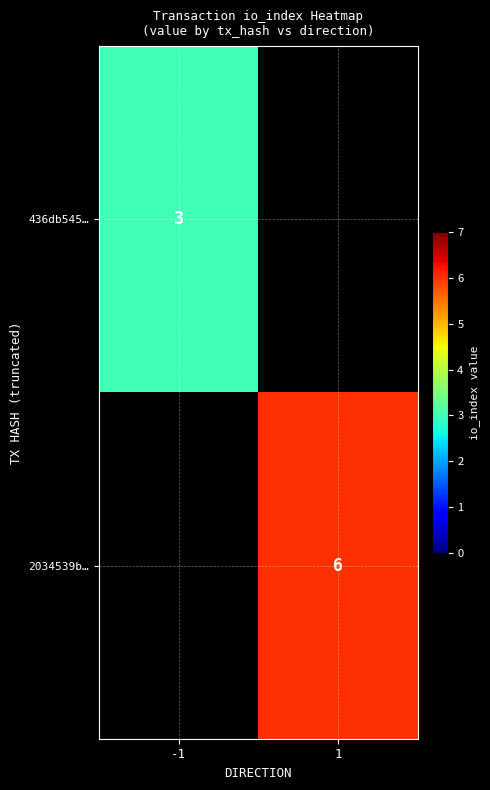

The 436db545… series shows 3 at -1. True or false?

True